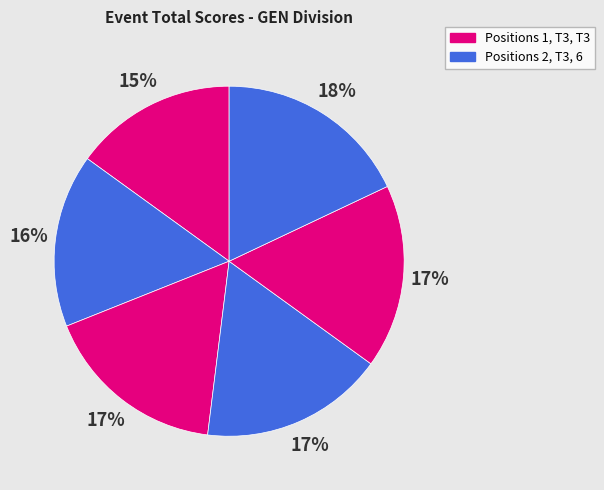

Count the number of slices in the pie.

6